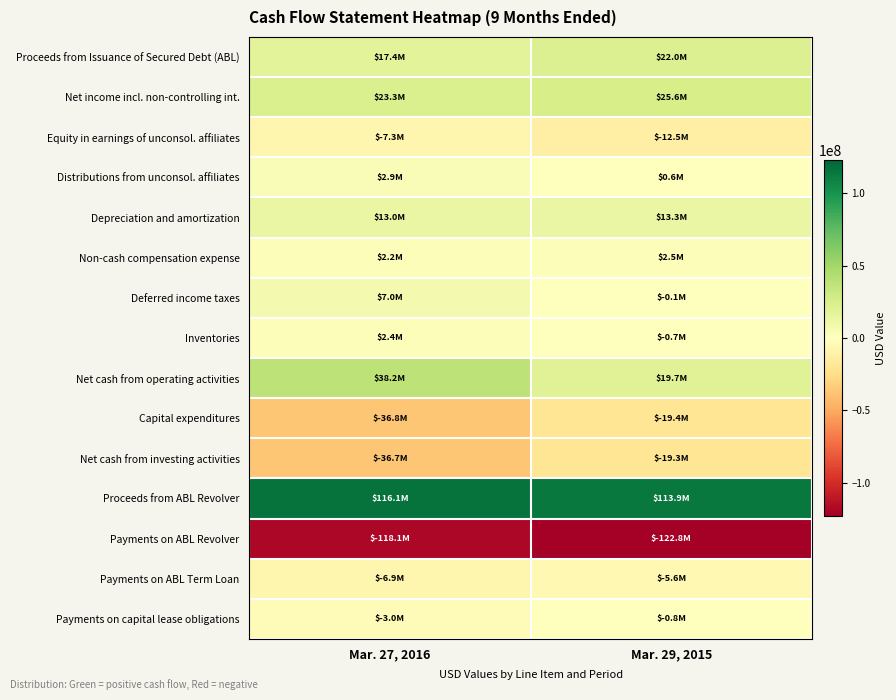

At which category is the sum across all series the highest?

Mar. 29, 2015